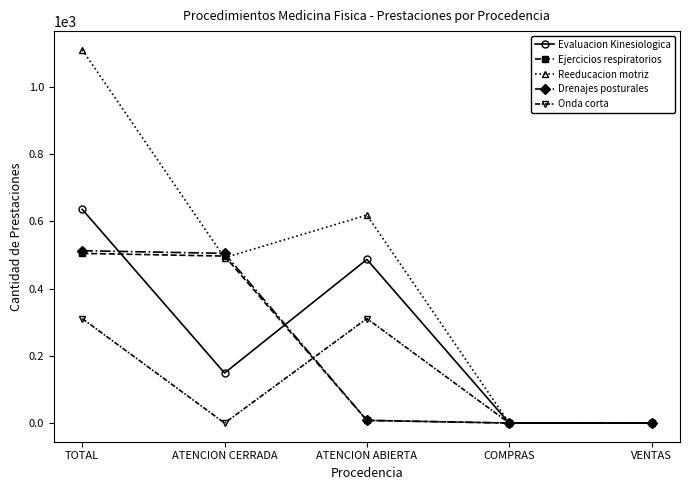

What are all the series names shown in the legend?

Evaluacion Kinesiologica, Ejercicios respiratorios, Reeducacion motriz, Drenajes posturales, Onda corta